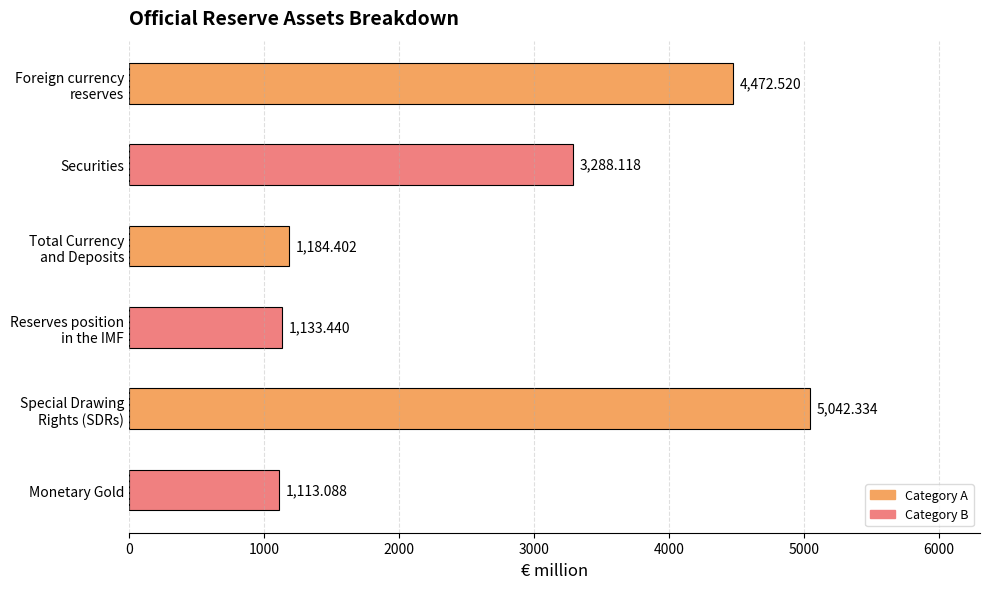

Which label corresponds to the smallest value in the chart?

Monetary Gold